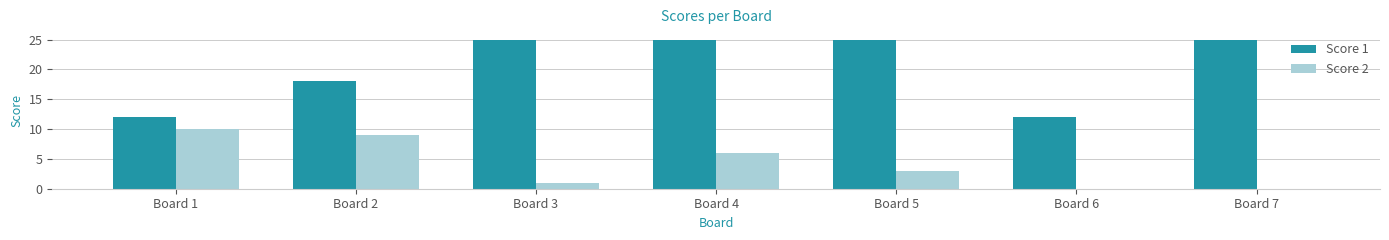

How many Score 2 values are between 0 and 9?

6